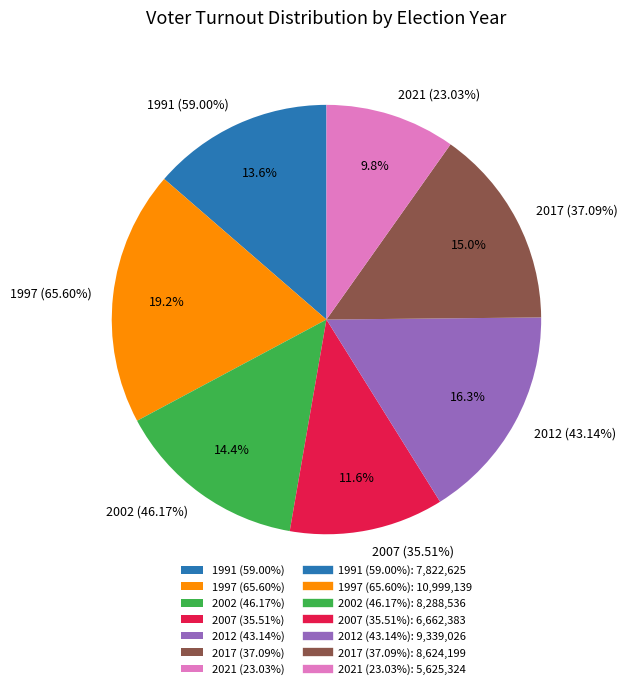

Combined, do 2002 (46.17%) and 2017 (37.09%) account for over 50%?

No